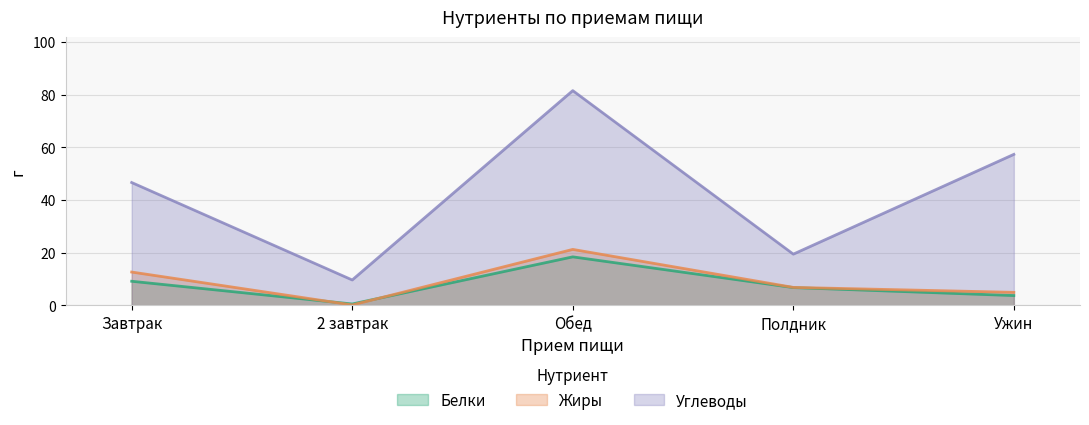

How many data points in Жиры are above 6?

3